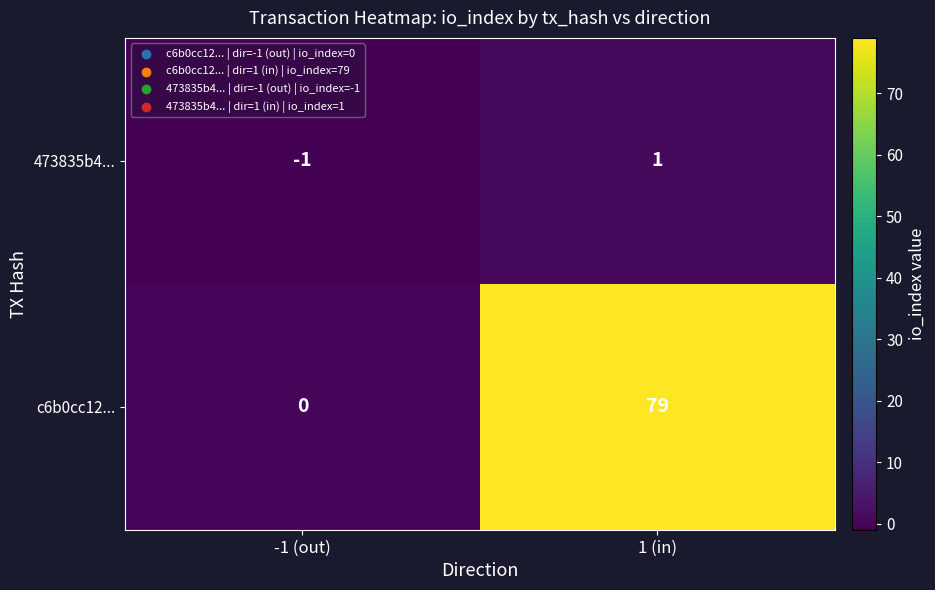

At which category is the sum across all series the highest?

1 (in)